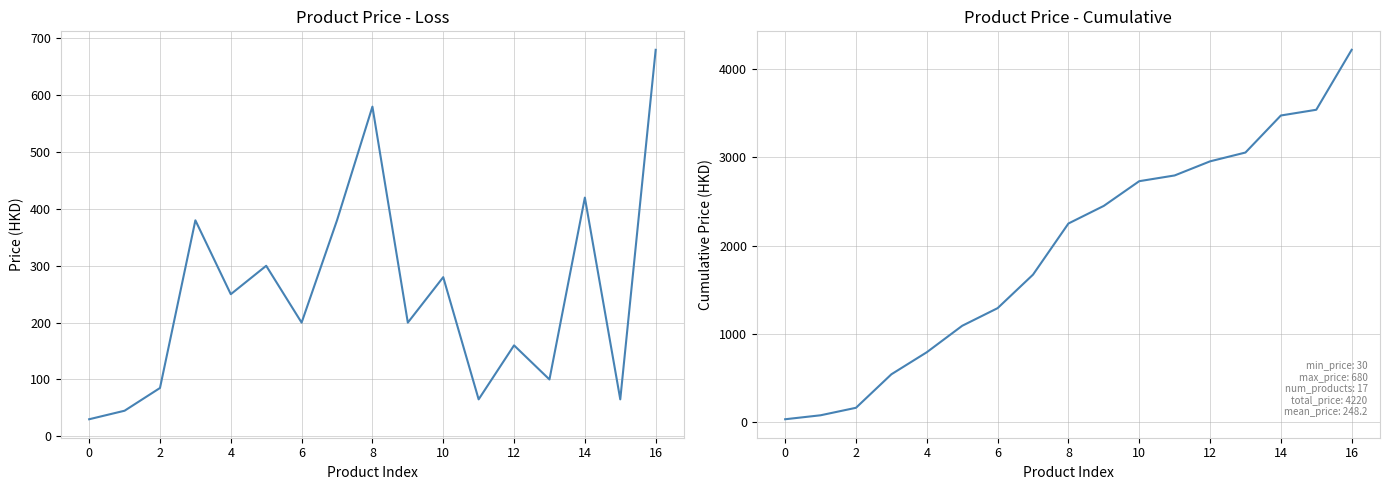

At how many categories does at least one series exceed 2205?

9